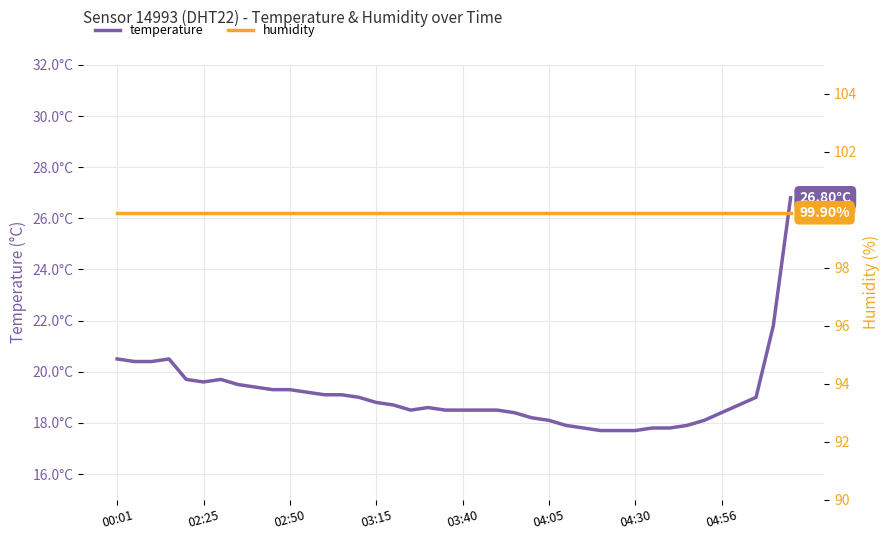

What is the average value of the temperature series?

19.1